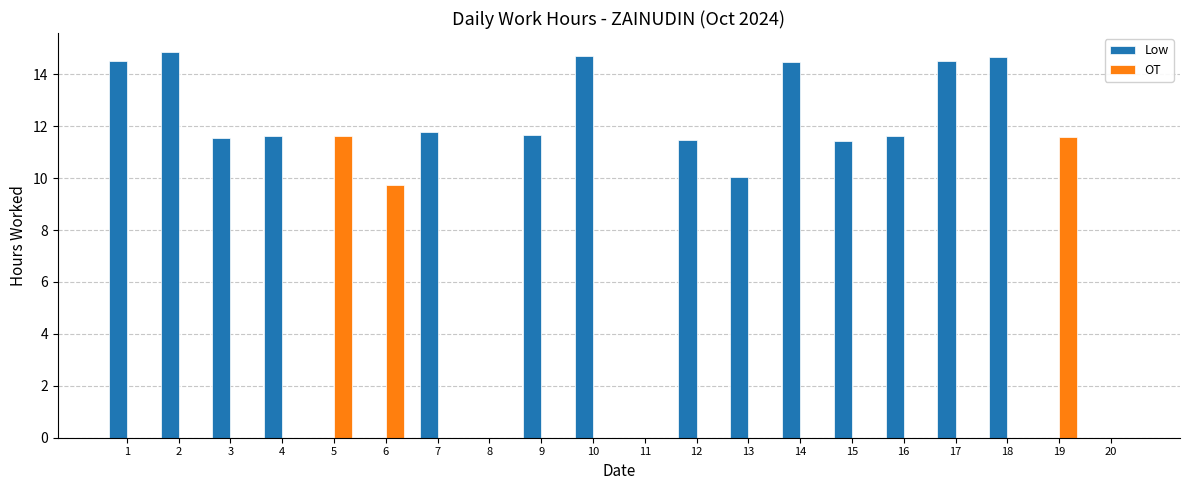

What is the maximum value for OT?

11.6